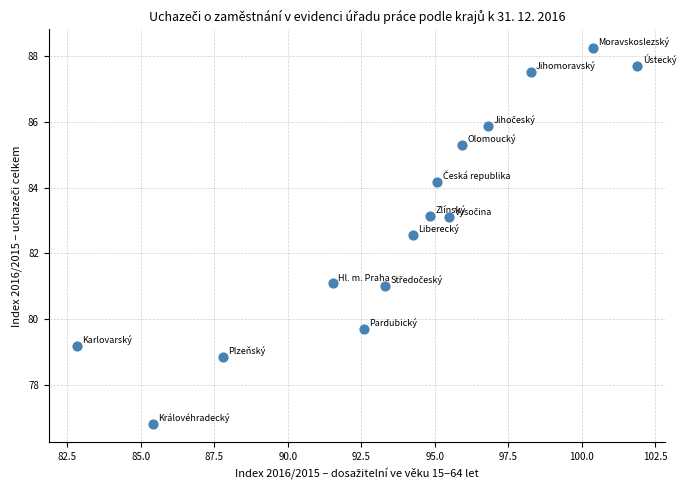

What is the range of Y values (max minus min)?

11.4